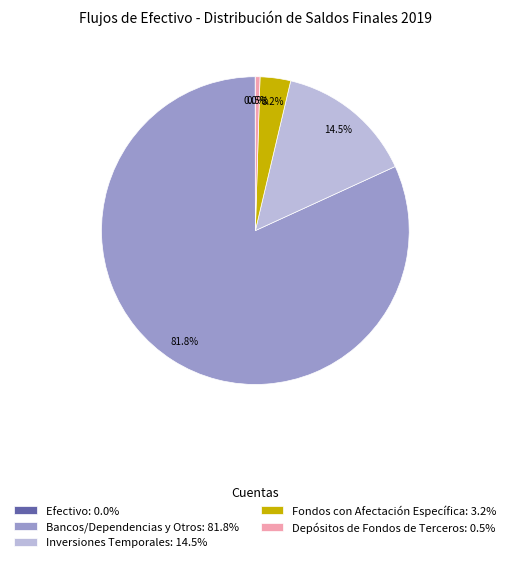

What is the largest slice in the pie chart?

Bancos/Dependencias y Otros: 81.8%